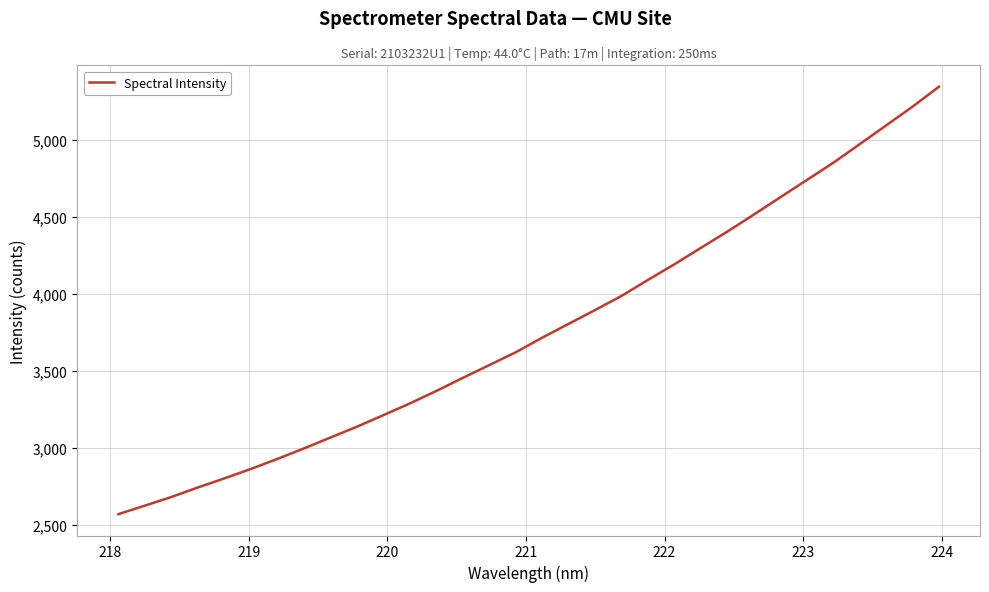

What is the difference between the maximum and minimum values?

2780.5